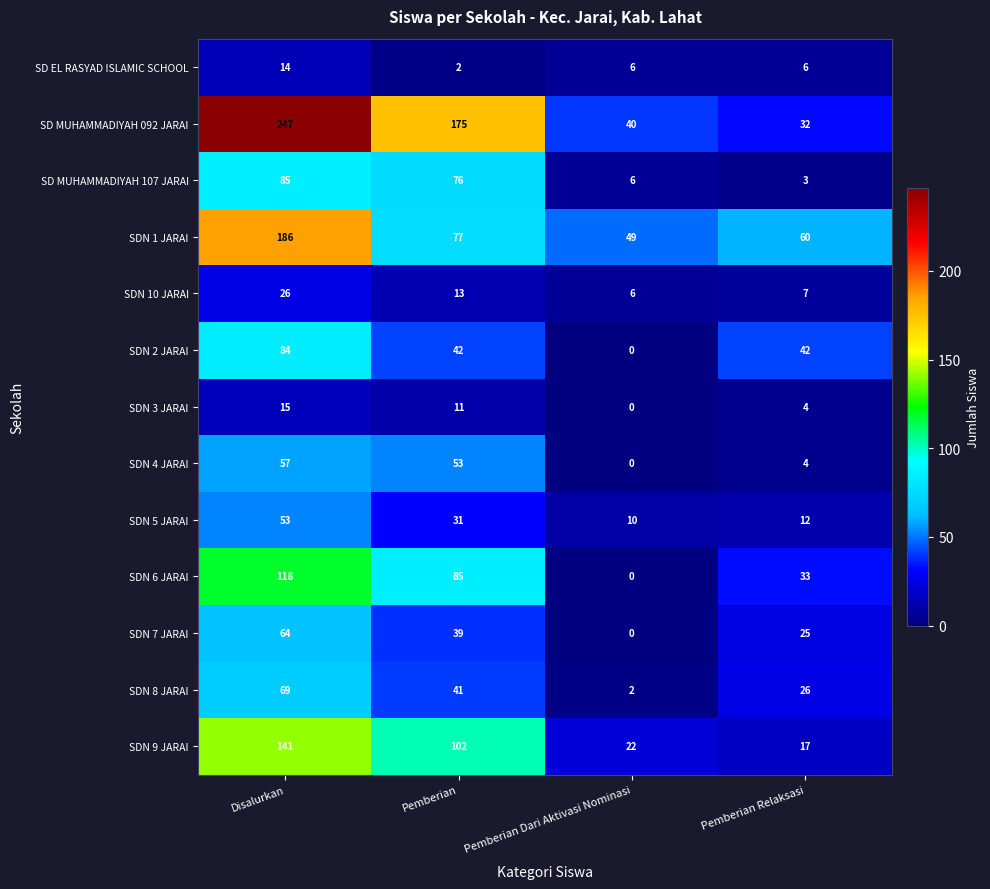

Rank the series at Disalurkan from lowest to highest value.

SD EL RASYAD ISLAMIC SCHOOL, SDN 3 JARAI, SDN 10 JARAI, SDN 5 JARAI, SDN 4 JARAI, SDN 7 JARAI, SDN 8 JARAI, SDN 2 JARAI, SD MUHAMMADIYAH 107 JARAI, SDN 6 JARAI, SDN 9 JARAI, SDN 1 JARAI, SD MUHAMMADIYAH 092 JARAI